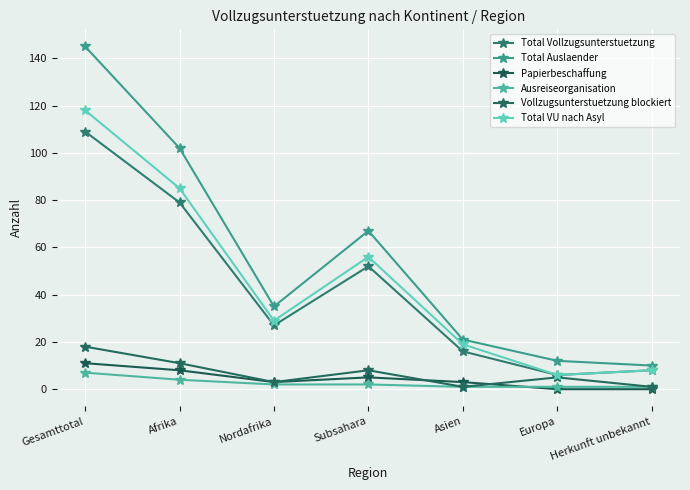

How many lines are shown in the chart?

6